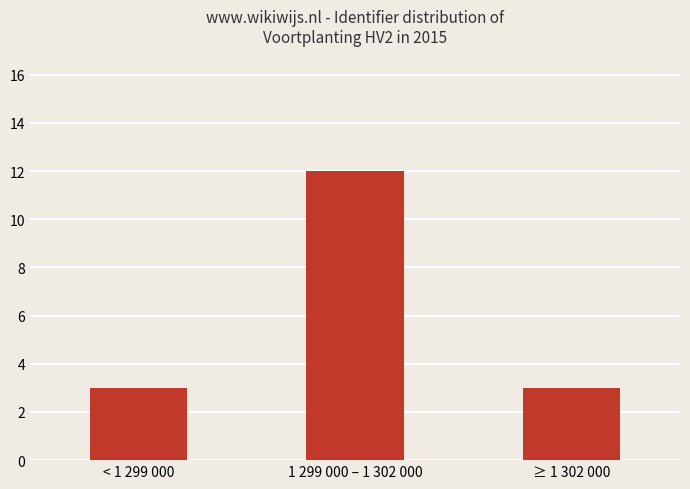

Reading left to right, extract all data points from this chart.

3	12	3